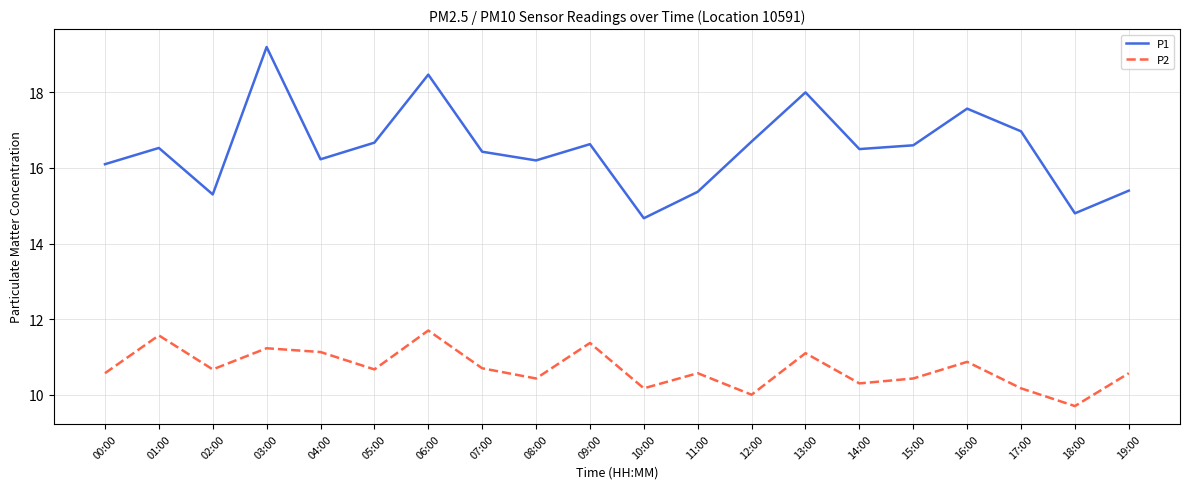

In P1, how many points are lower than both neighbors (excluding endpoints)?

6